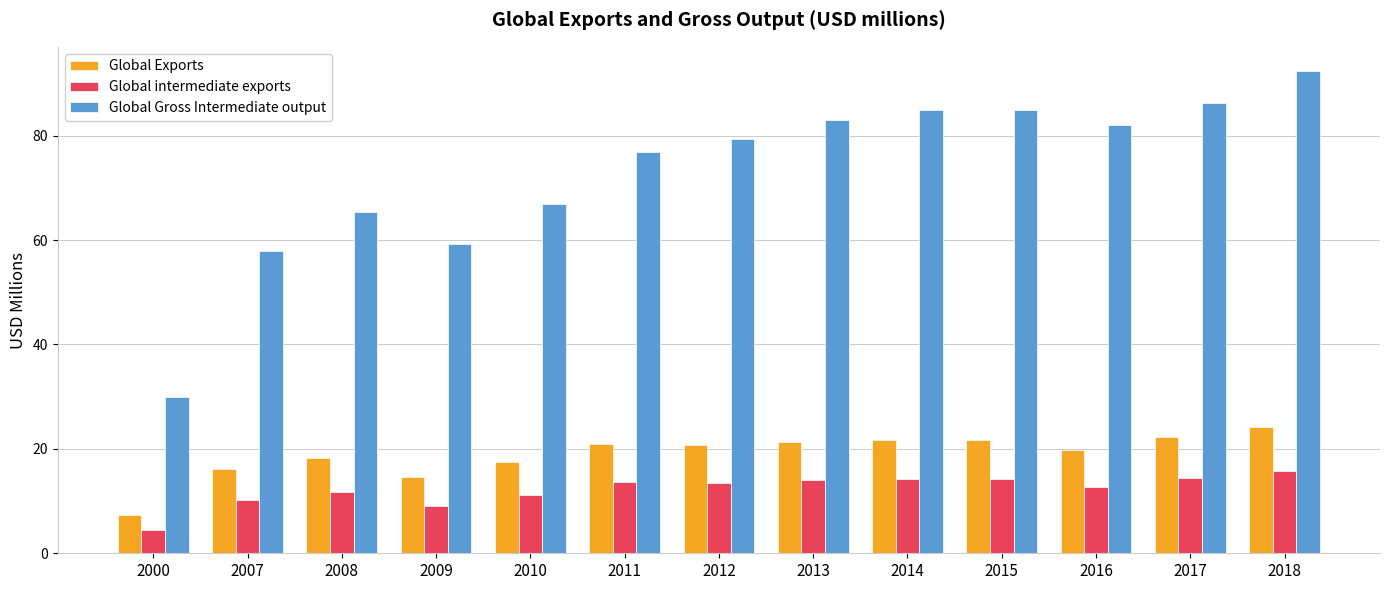

Which series has the widest spread of values?

Global Gross Intermediate output